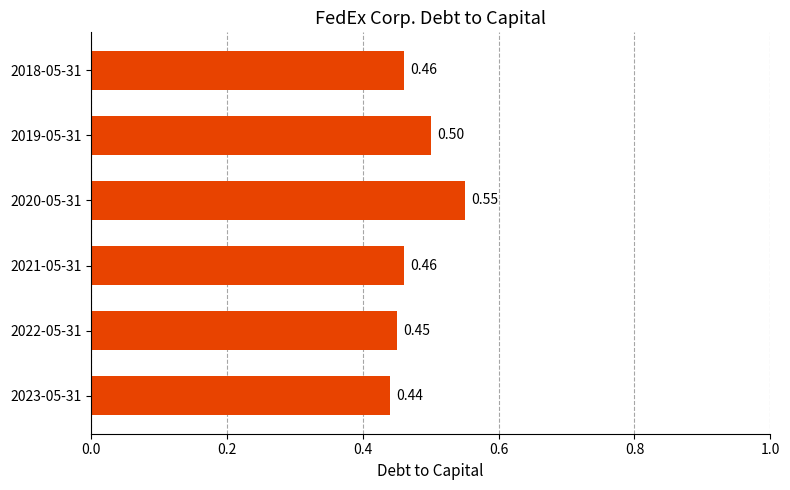

What is the sum of the values at 2019-05-31 and 2021-05-31?

1.0